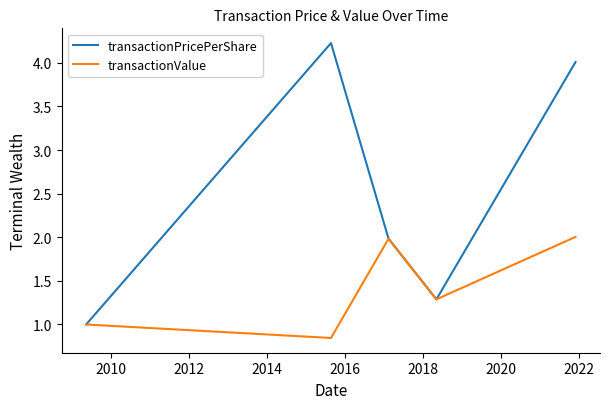

What are all the series names shown in the legend?

transactionPricePerShare, transactionValue